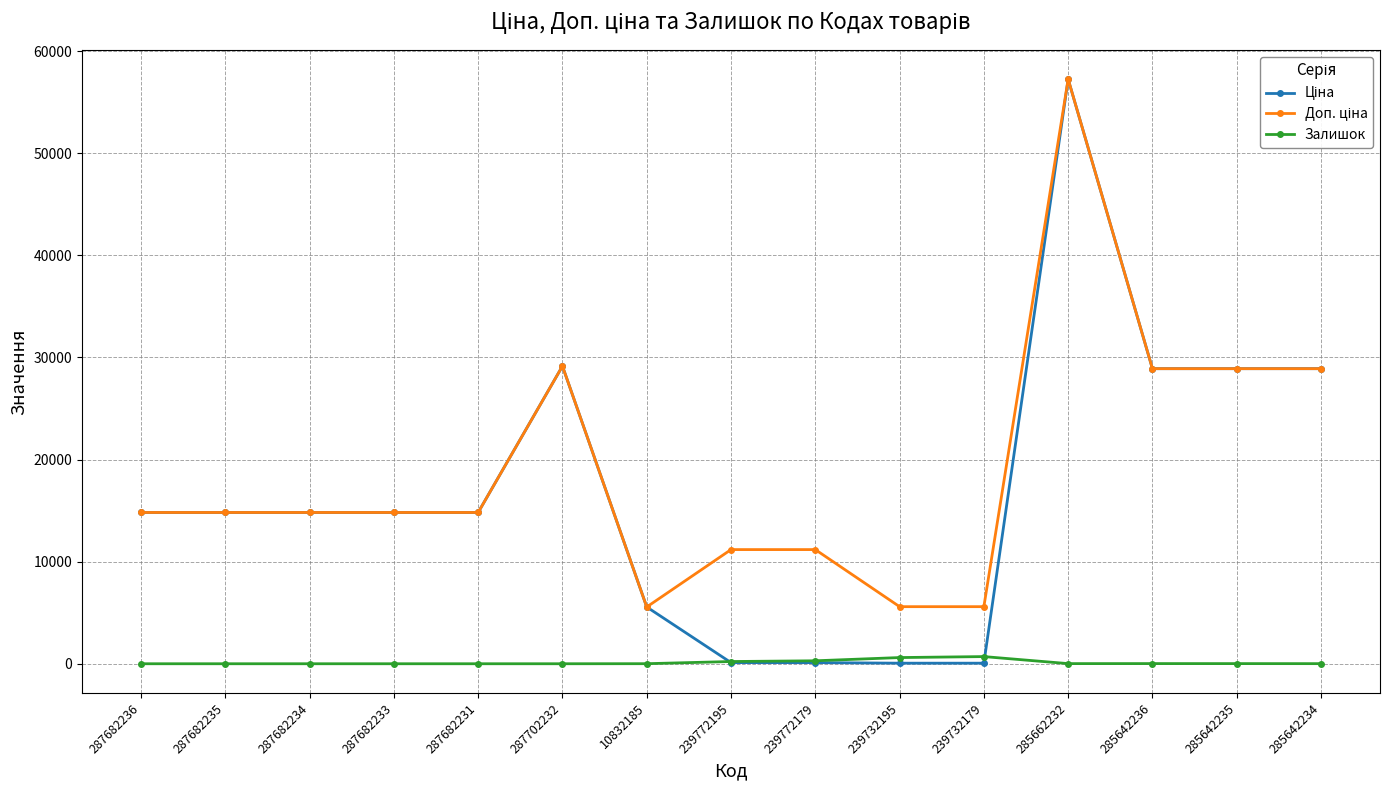

At which category does the chart reach its peak across all series?

285662232